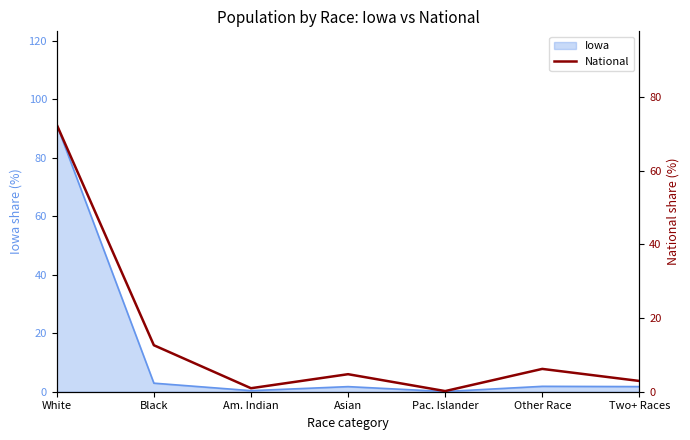

What is the average value?

14.3